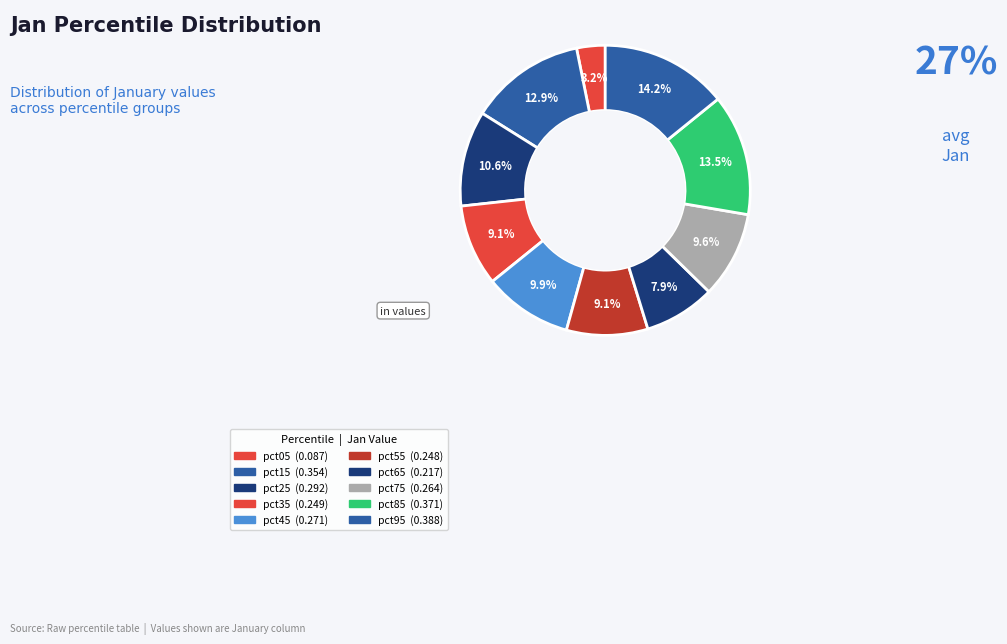

To the nearest percent, what percentage of the pie is pct25?

11%